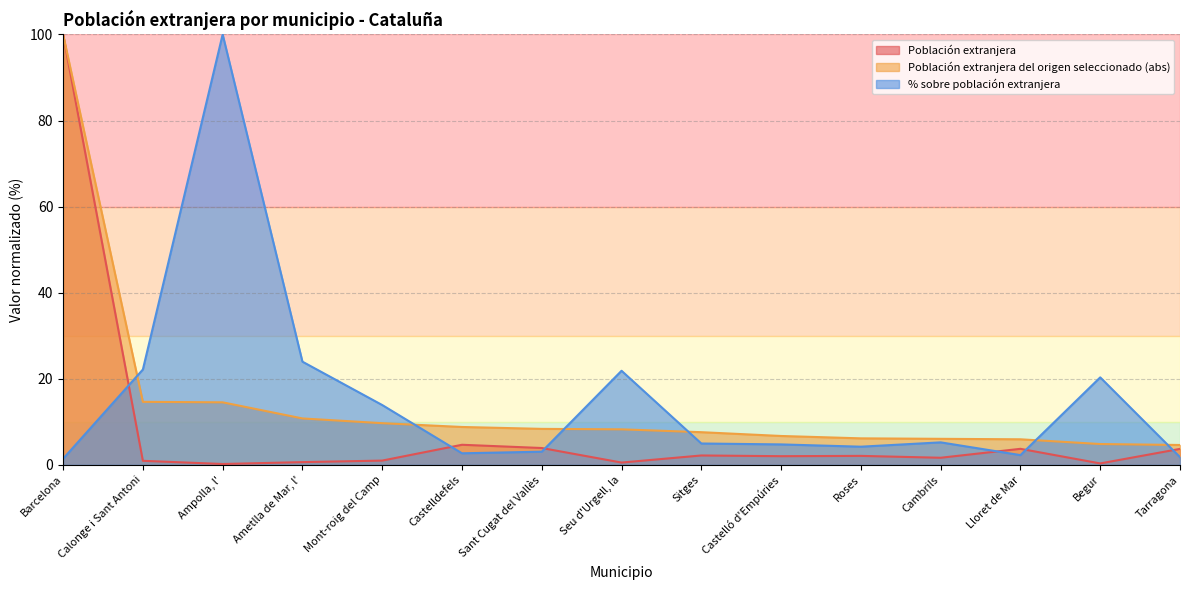

What is the greatest value displayed?

100.0